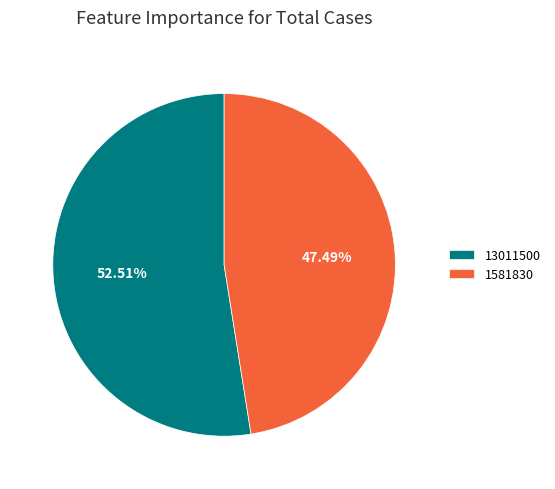

Rank the categories by value from lowest to highest.

1581830, 13011500